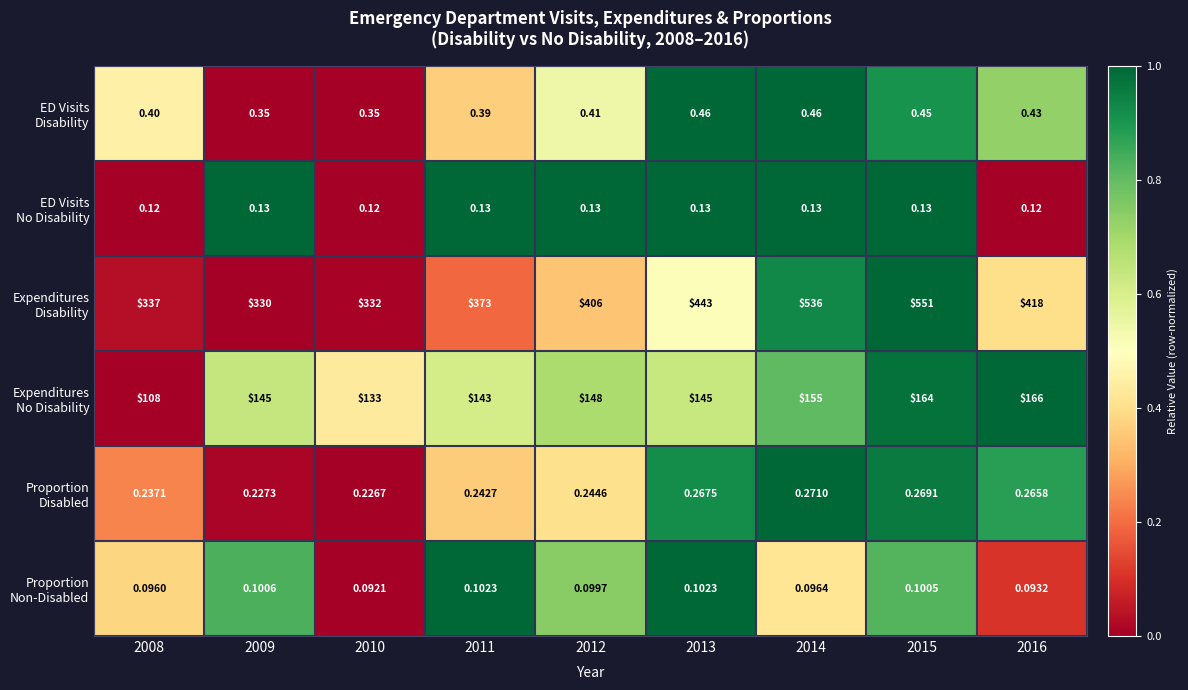

Which series changed the most between 2011 and 2014?

Expenditures Disability